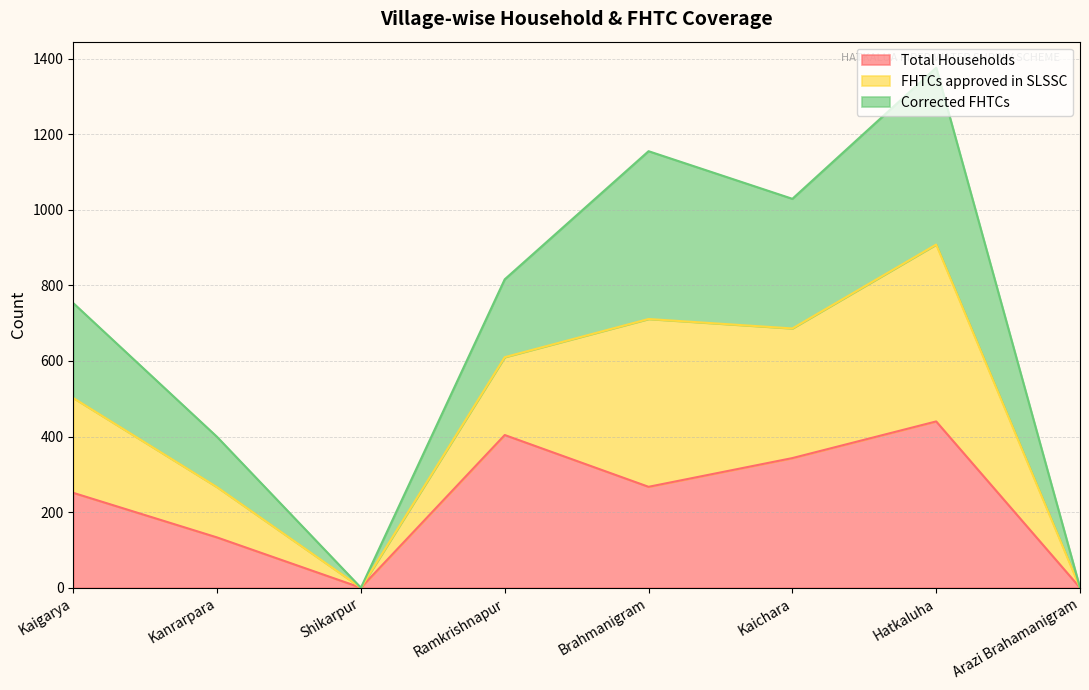

True or false: Total Households has a value of 660 at Hatkaluha.

False